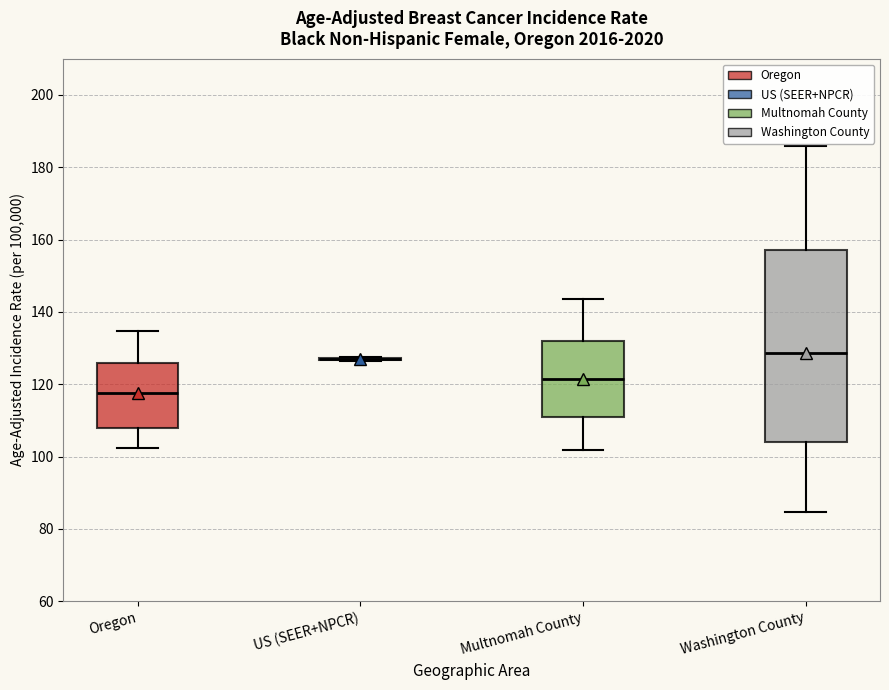

Where does the lower whisker of the box for Oregon end on the y-axis? The values are not printed on the chart, so give them approximately, as read against the axis.

102